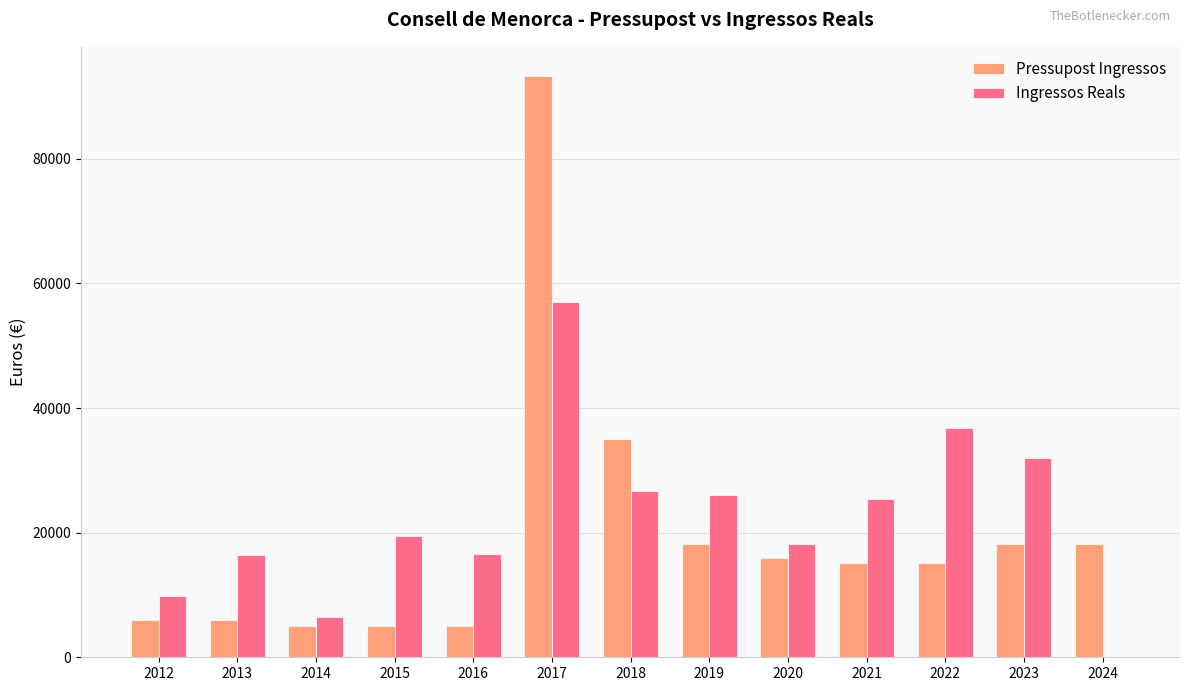

True or false: Ingressos Reals has a value of -18102.7 at 2024.

False